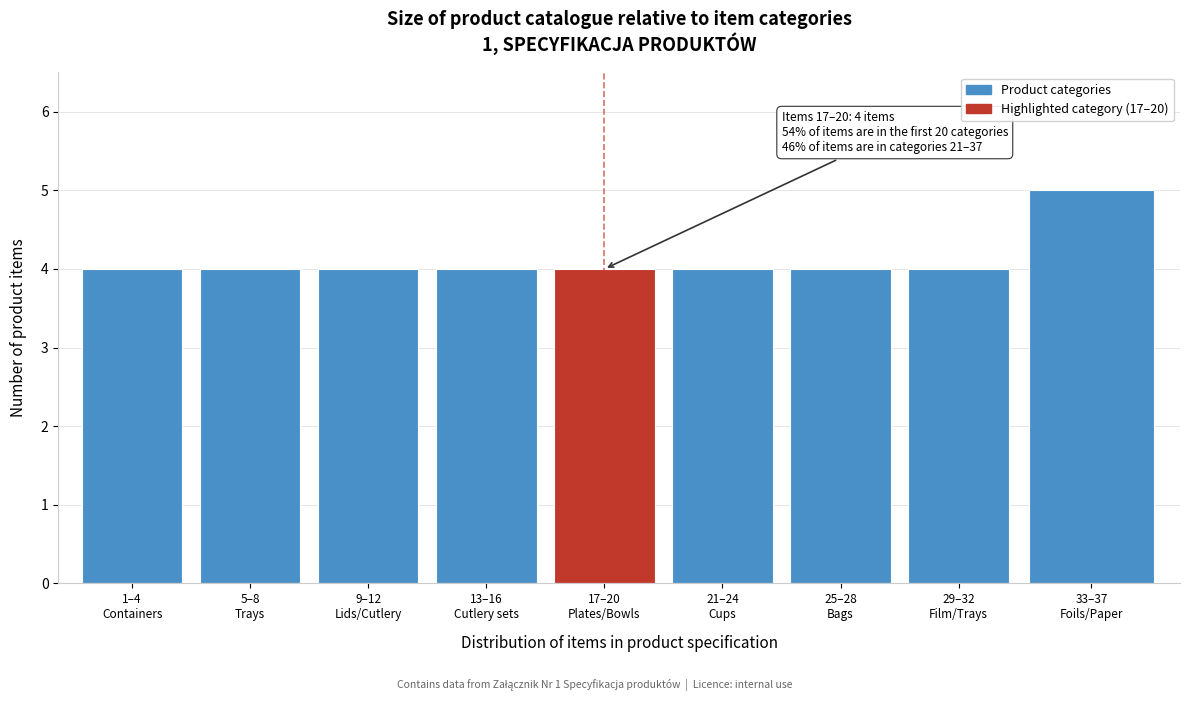

Reading left to right, transcribe all the data shown in this chart.

4	4	4	4	4	4	4	4	5